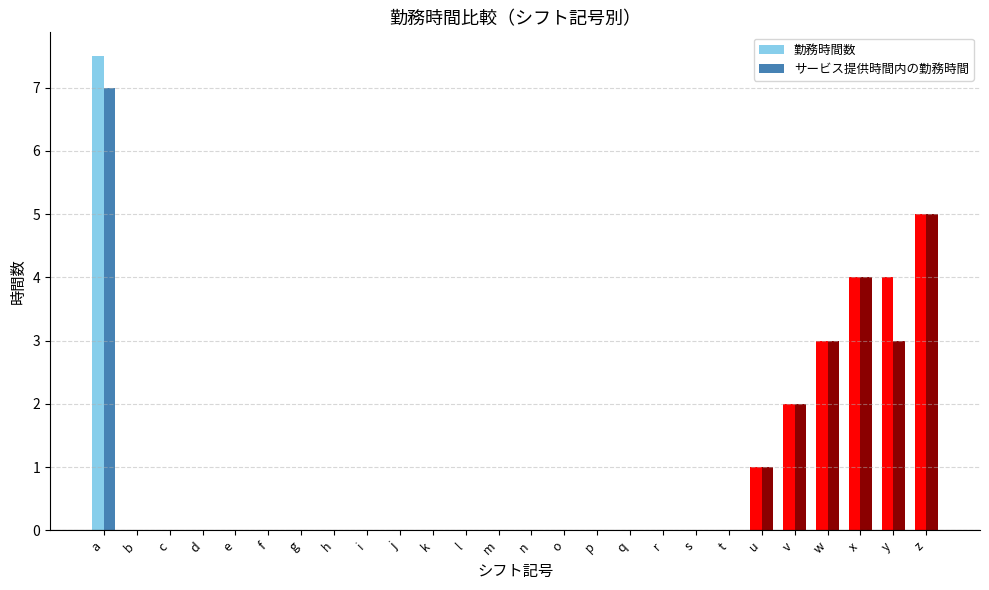

Are the bars horizontal?

No